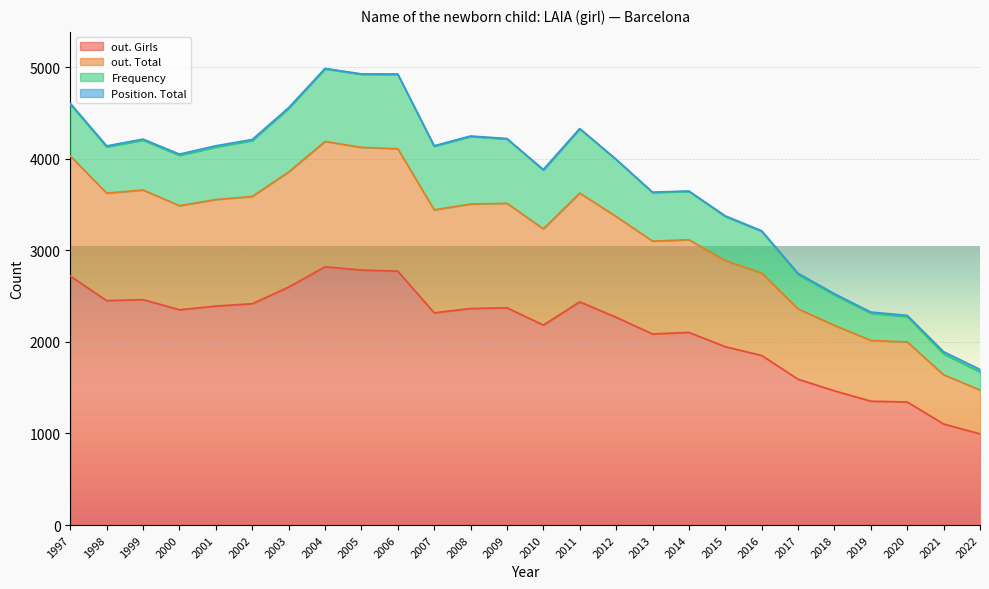

At how many categories does at least one series exceed 1632?

20